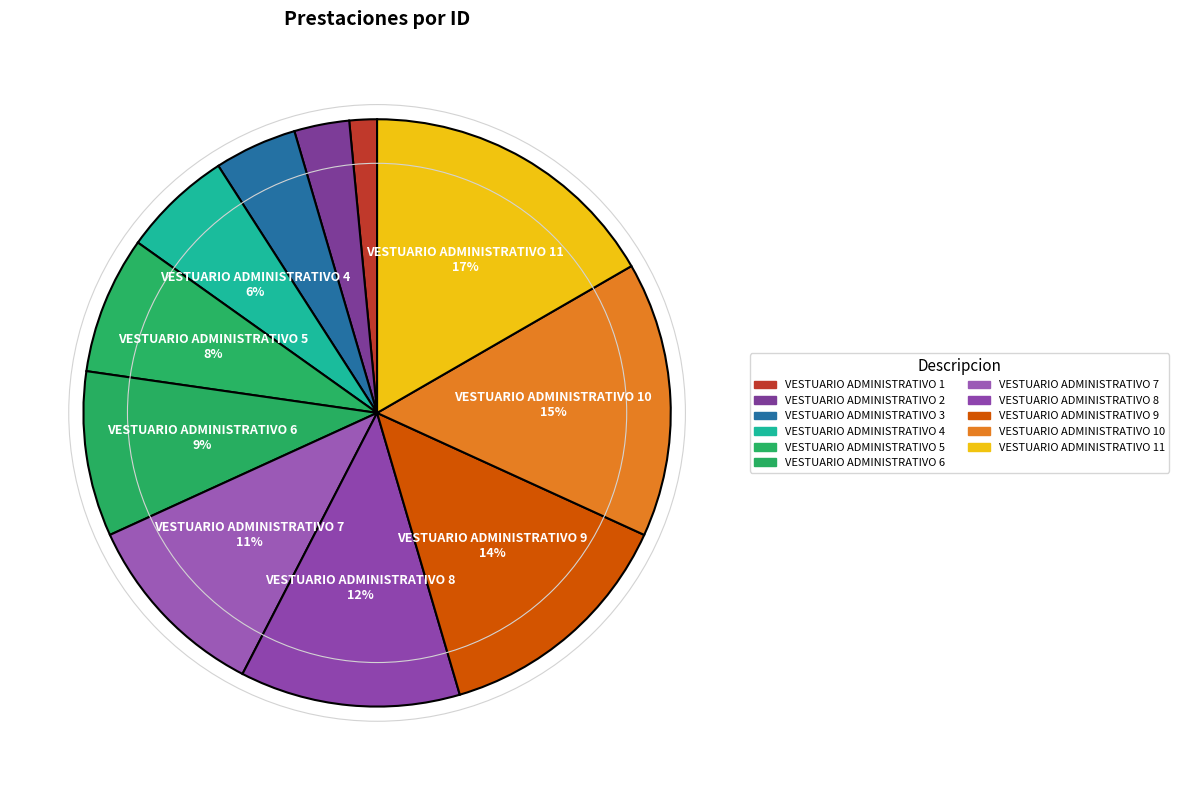

What percentage is the VESTUARIO ADMINISTRATIVO 3 slice, to the nearest percent?

5%